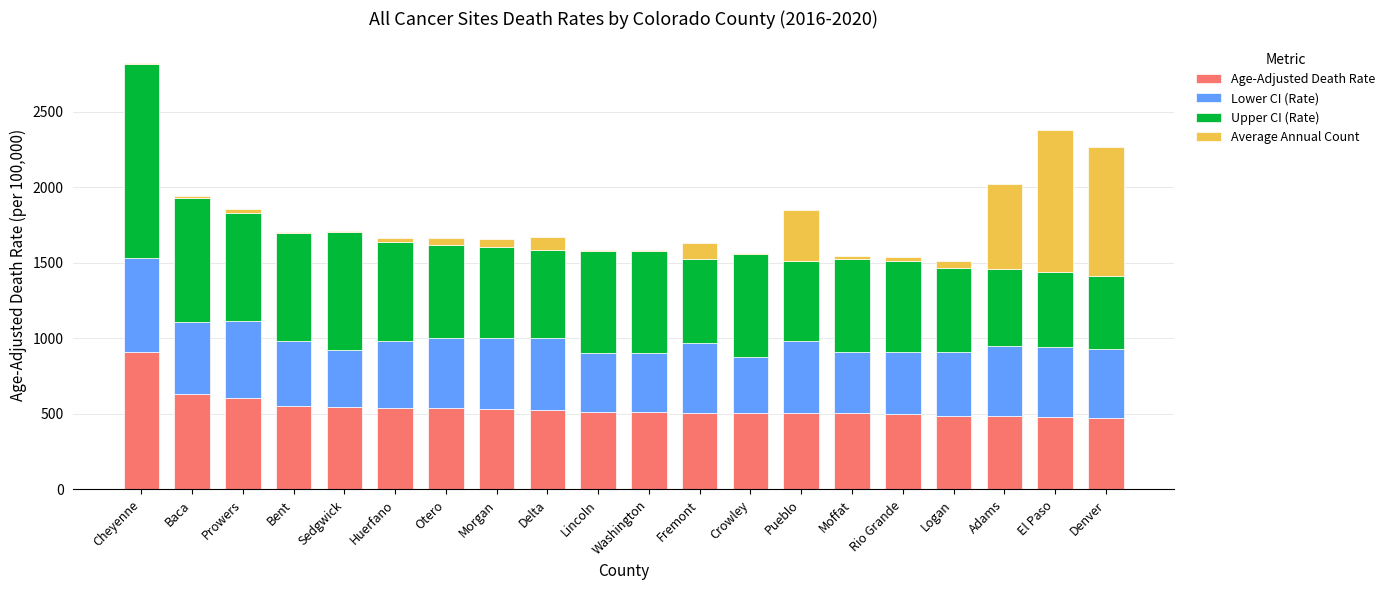

At which label does Age-Adjusted Death Rate reach its peak?

Cheyenne